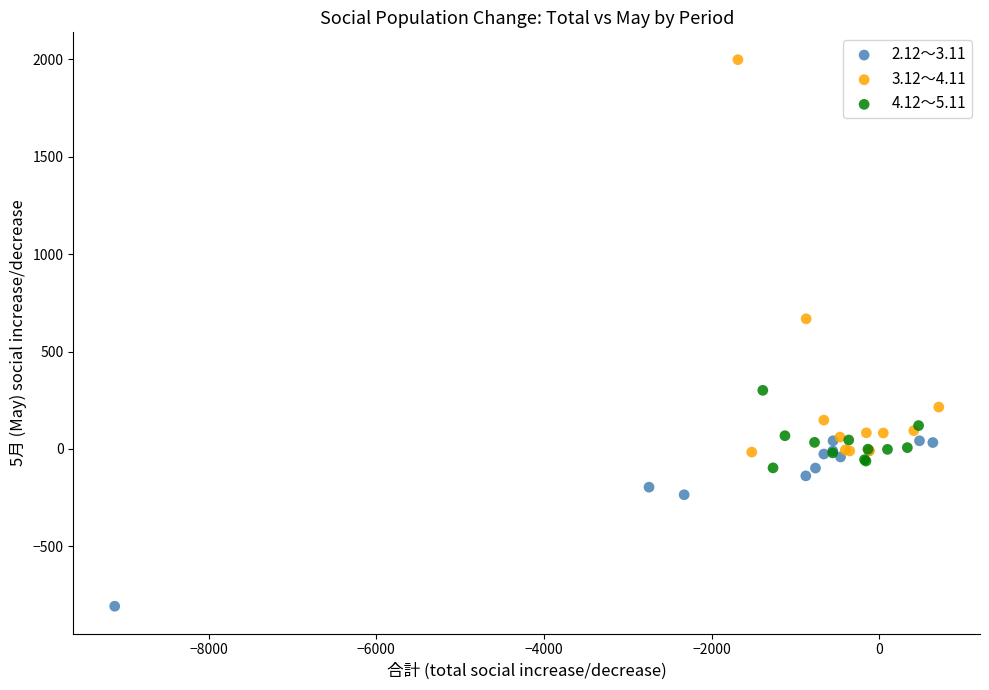

Which series has the largest Y range (max minus min)?

3.12～4.11